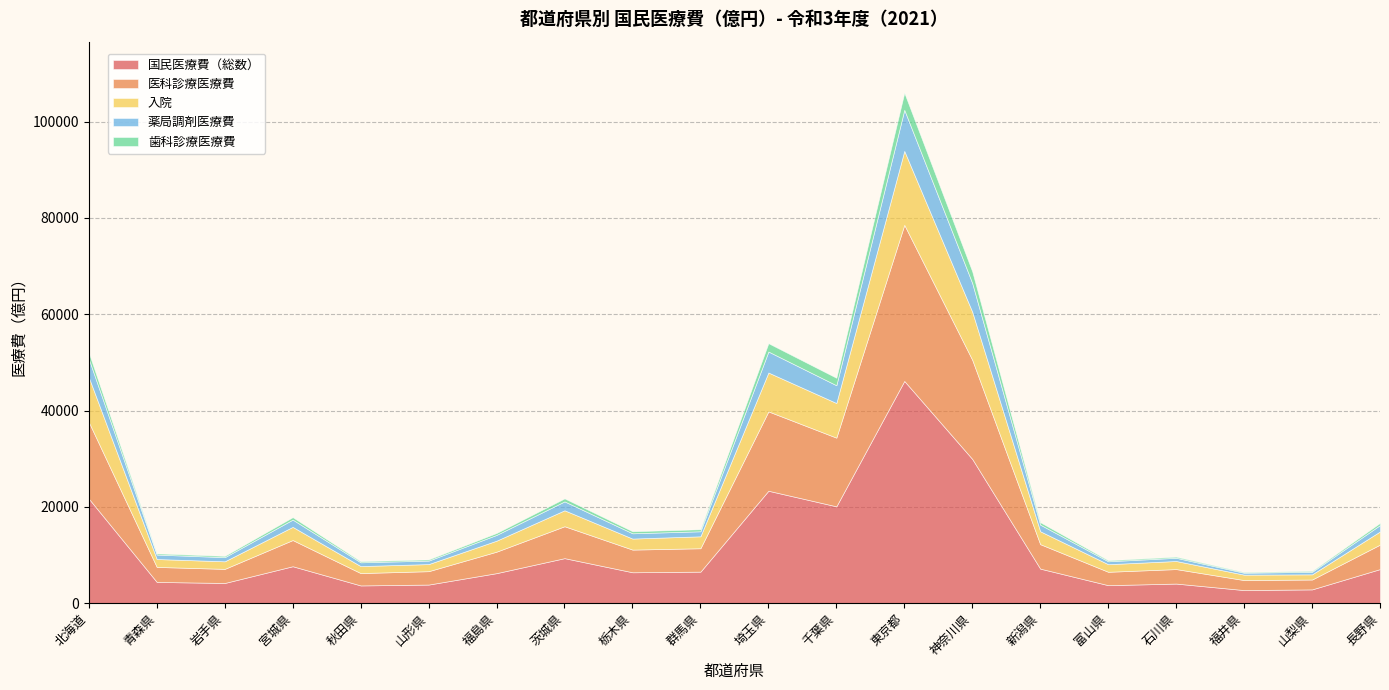

How many interior local valleys does the 医科診療医療費 series have?

6